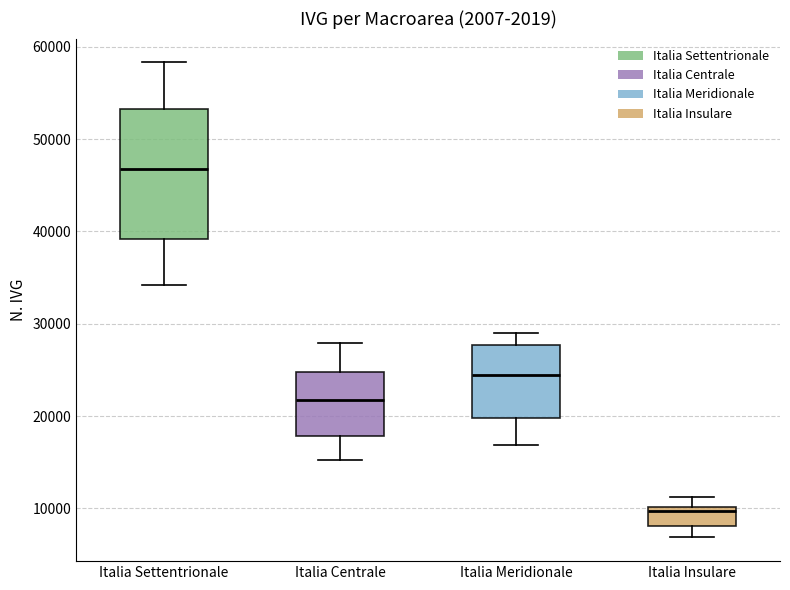

Comparing the boxes themselves (not the whiskers), which one is the tallest?

Italia Settentrionale